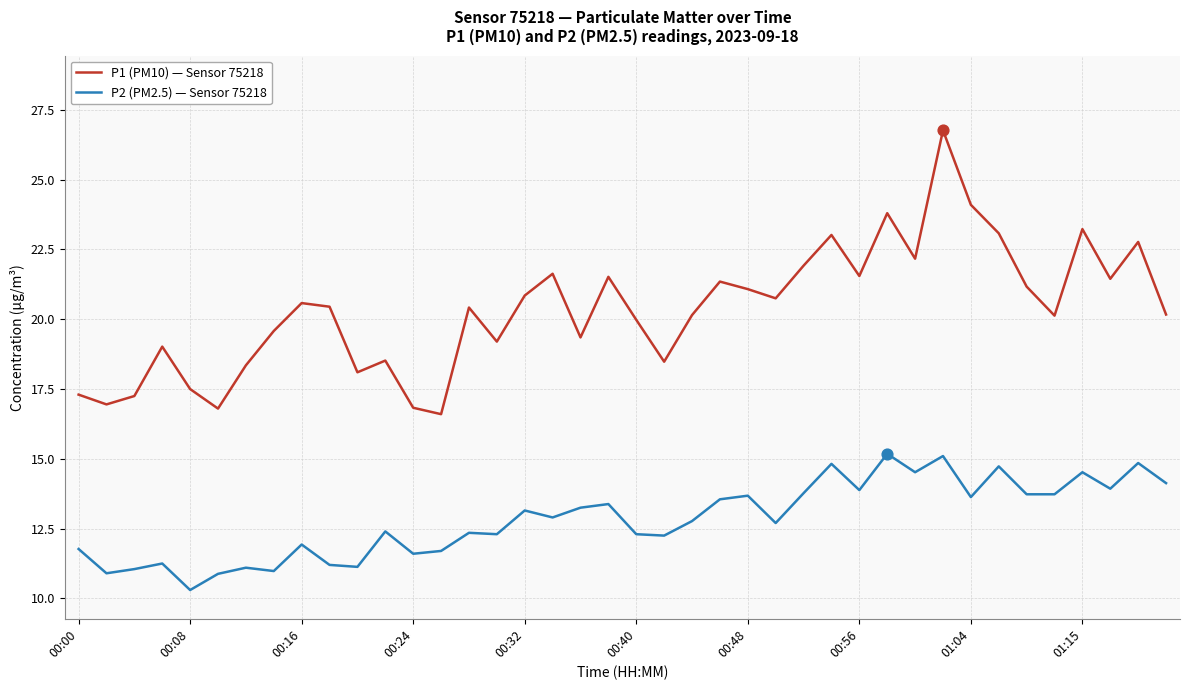

Which series has the largest total across all categories?

P1 (PM10) — Sensor 75218